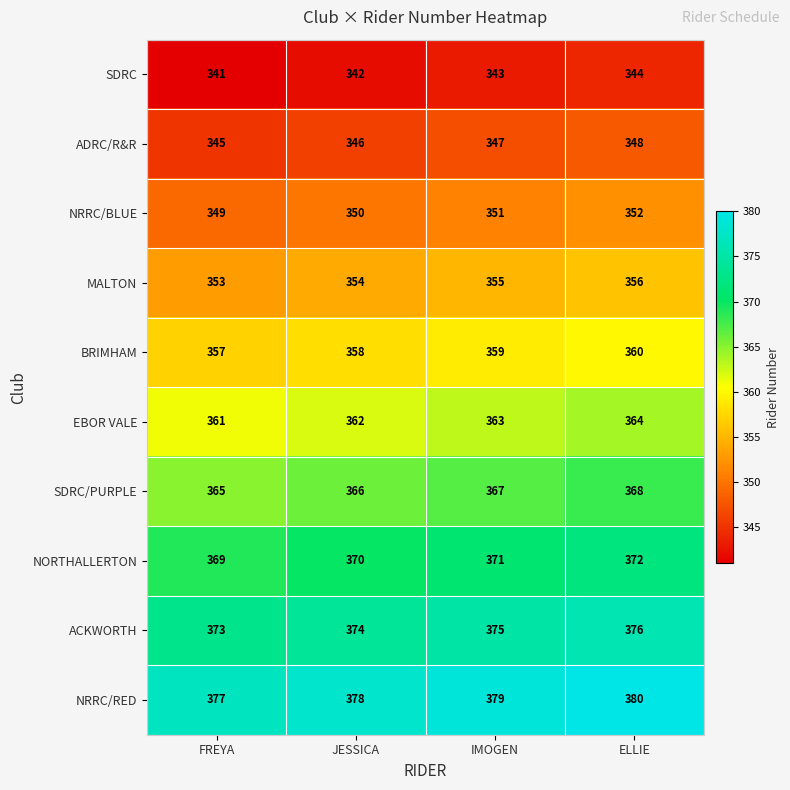

Is it true that MALTON equals 191 at IMOGEN?

False